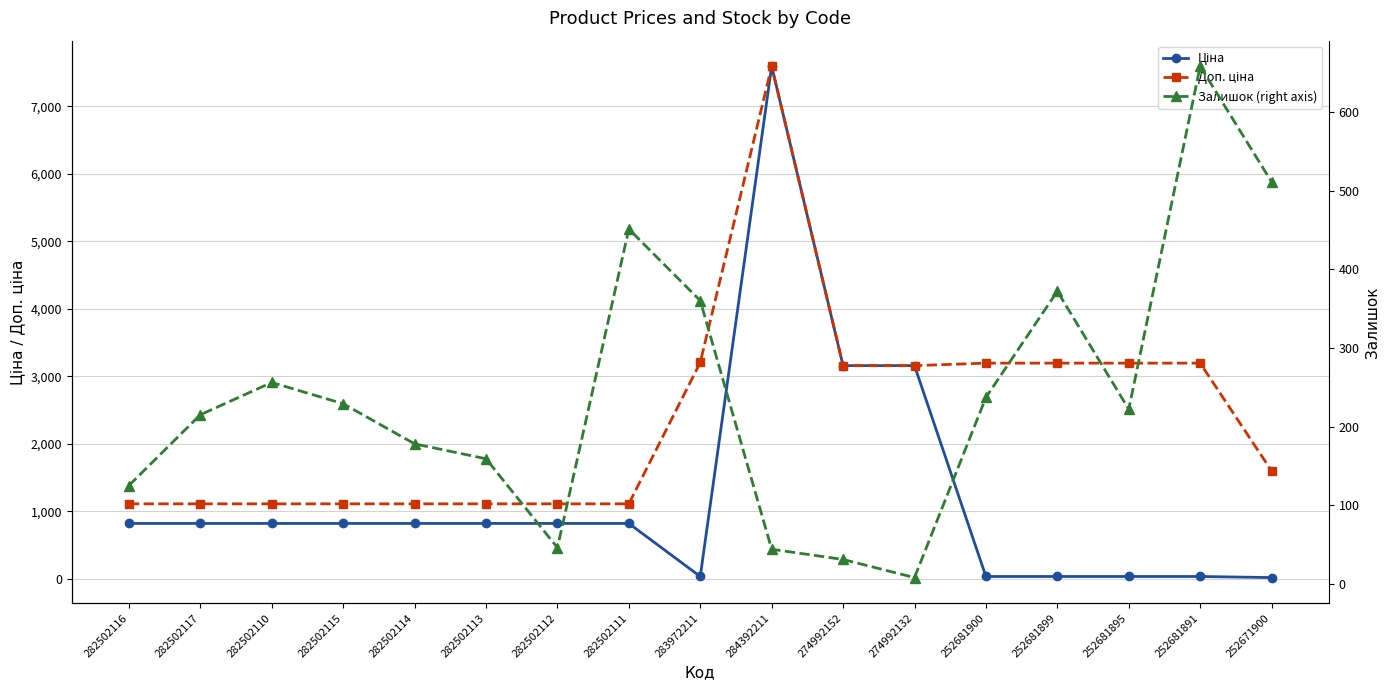

Which series has the largest total across all categories?

Доп. ціна